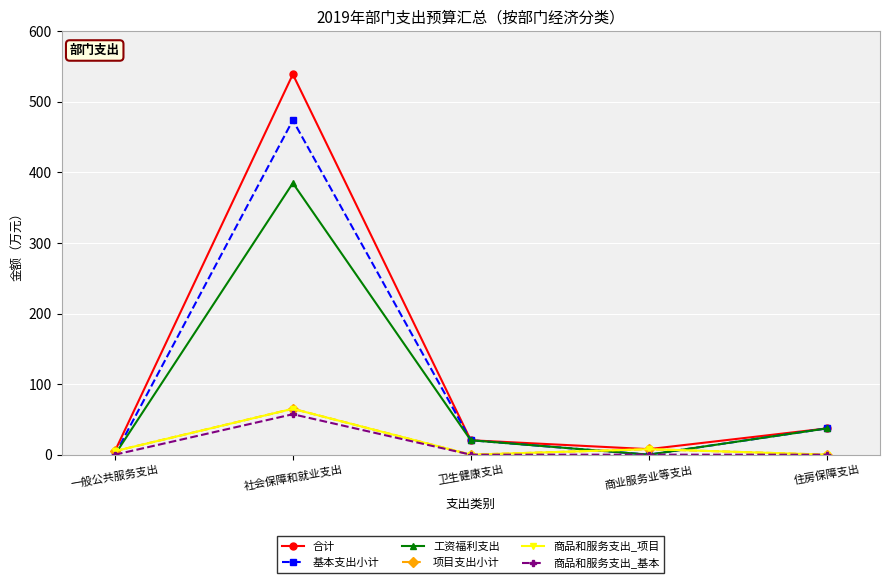

The 商品和服务支出_基本 series shows -36.5 at 一般公共服务支出. True or false?

False